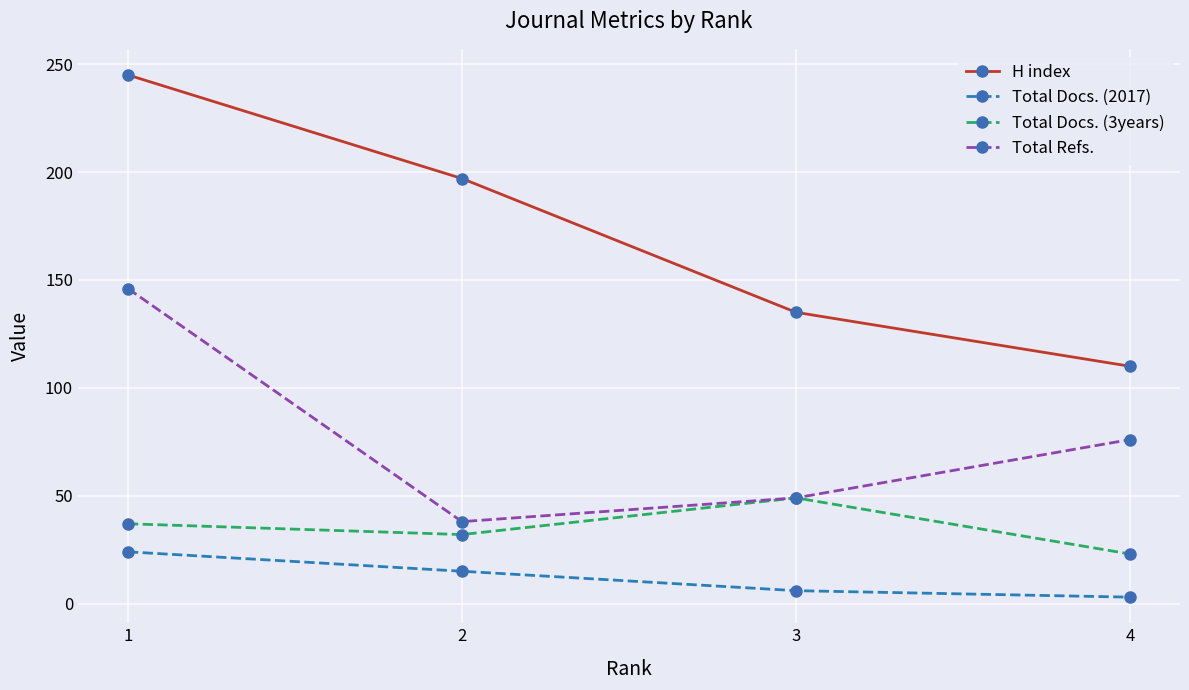

At 2, list the series in order from largest to smallest.

H index, Total Refs., Total Docs. (3years), Total Docs. (2017)